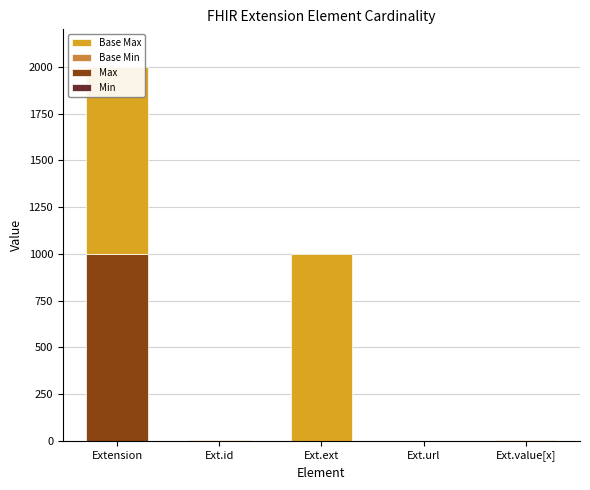

What is the greatest value displayed?

999